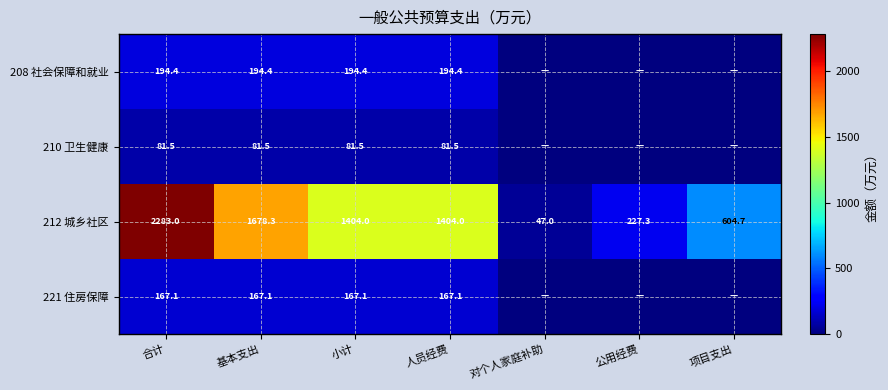

How many data points in 212 城乡社区 are less than 1404?

3